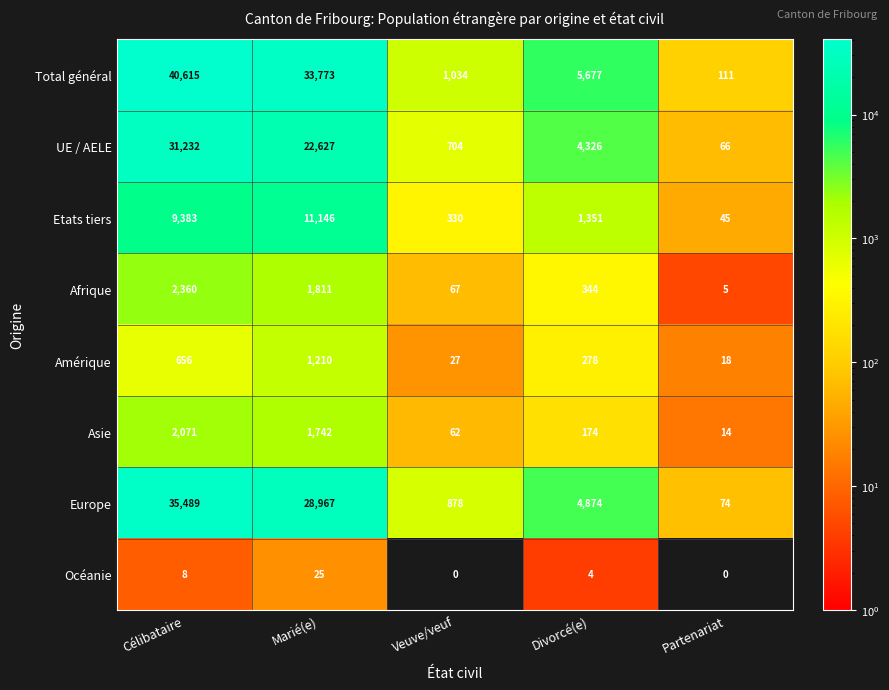

What is the total value across all series at Veuve/veuf?

3102